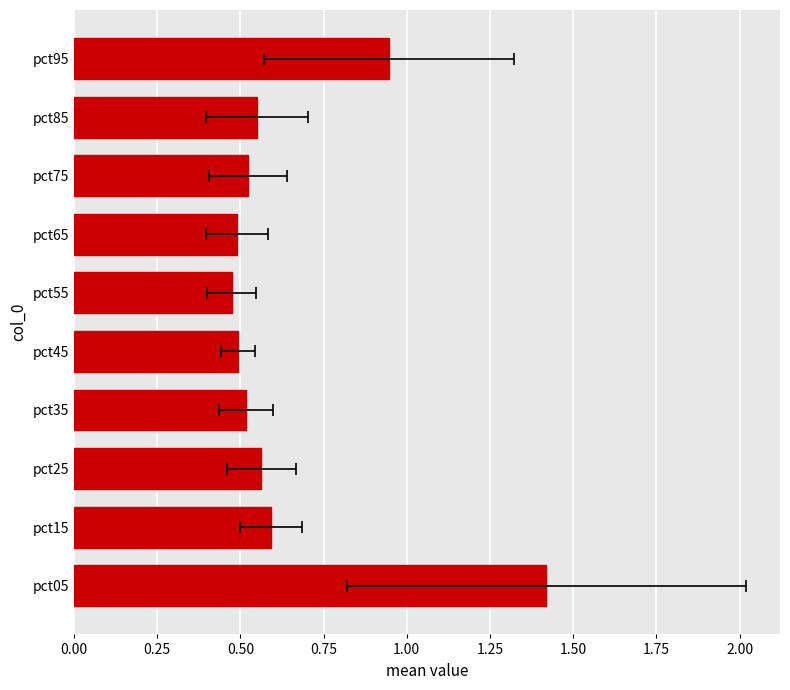

What is the approximate value at pct15?

0.6